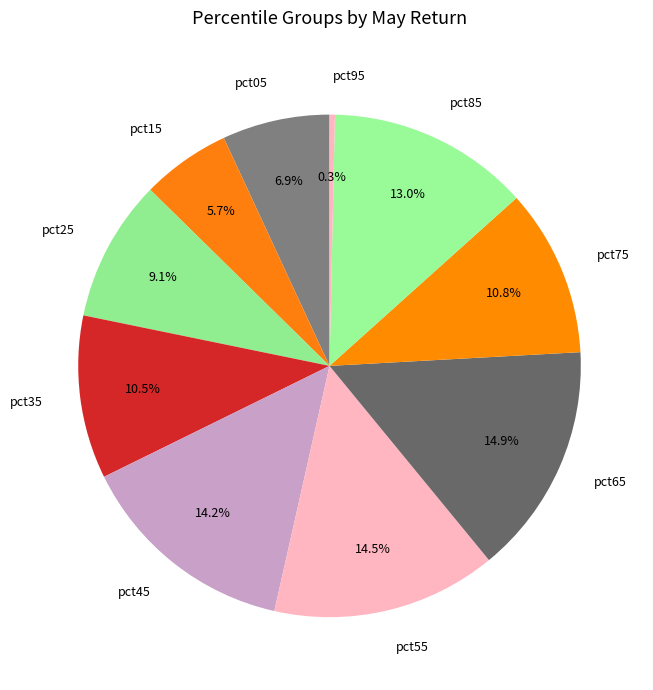

To the nearest percent, what is the combined percentage of pct35 and pct75?

21%